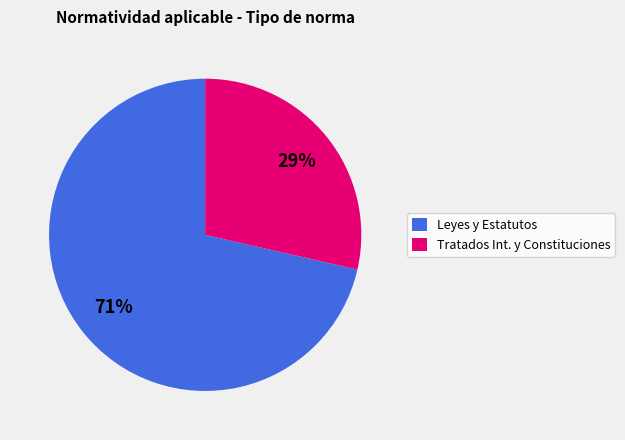

To the nearest percent, what is the combined percentage of Leyes y Estatutos and Tratados Int. y Constituciones?

100%